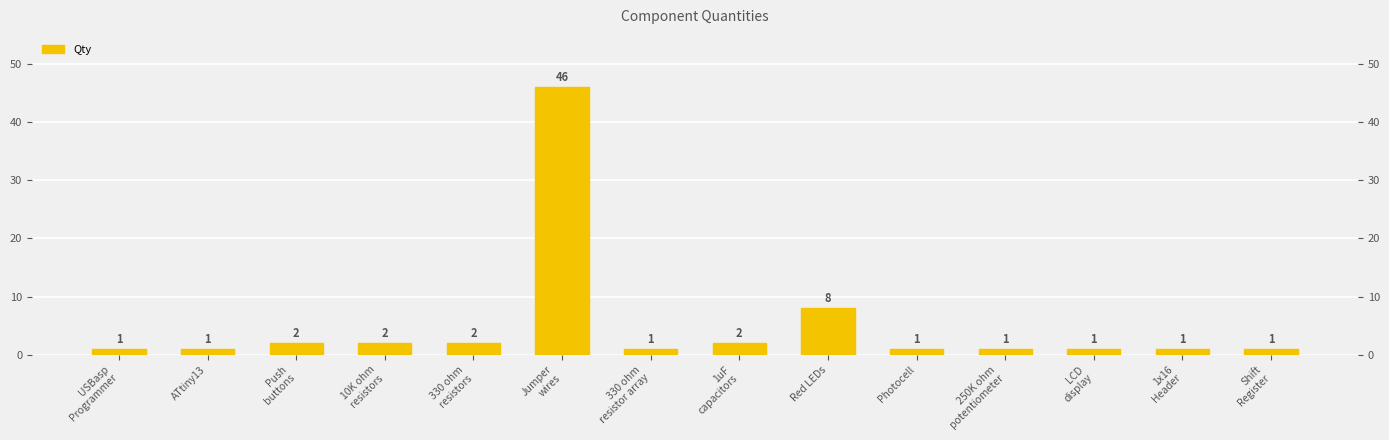

What is the difference between the maximum and second lowest values?

45